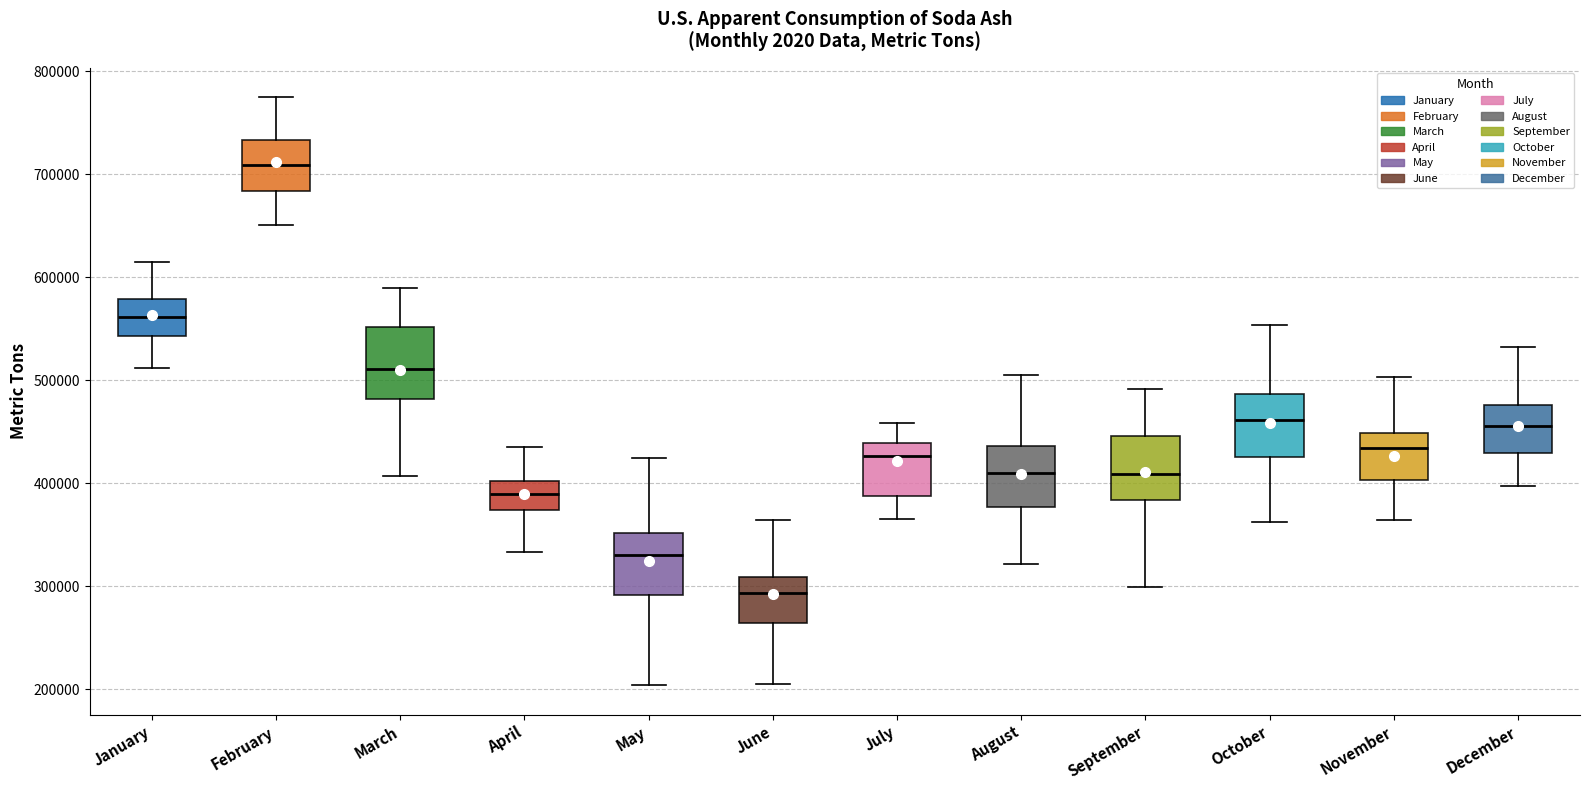

Reading left to right, read every box against the y-axis: the position of its median line, the range the box covers, and the ends of its whiskers. The values are not printed on the chart, so give them approximately, as read against the axis.

January: median 560000, box 540000 to 580000, whiskers 510000 to 610000
February: median 710000, box 680000 to 730000, whiskers 650000 to 770000
March: median 510000, box 480000 to 550000, whiskers 410000 to 590000
April: median 390000, box 370000 to 400000, whiskers 330000 to 440000
May: median 330000, box 290000 to 350000, whiskers 200000 to 430000
June: median 290000, box 260000 to 310000, whiskers 210000 to 360000
July: median 430000, box 390000 to 440000, whiskers 370000 to 460000
August: median 410000, box 380000 to 440000, whiskers 320000 to 500000
September: median 410000, box 380000 to 450000, whiskers 300000 to 490000
October: median 460000, box 430000 to 490000, whiskers 360000 to 550000
November: median 430000, box 400000 to 450000, whiskers 360000 to 500000
December: median 460000, box 430000 to 480000, whiskers 400000 to 530000